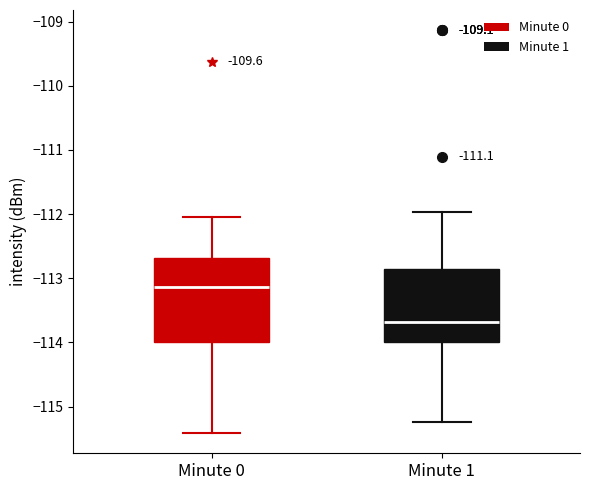

Where is the upper edge of the box for Minute 0 on the y-axis? The values are not printed on the chart, so give them approximately, as read against the axis.

-112.7